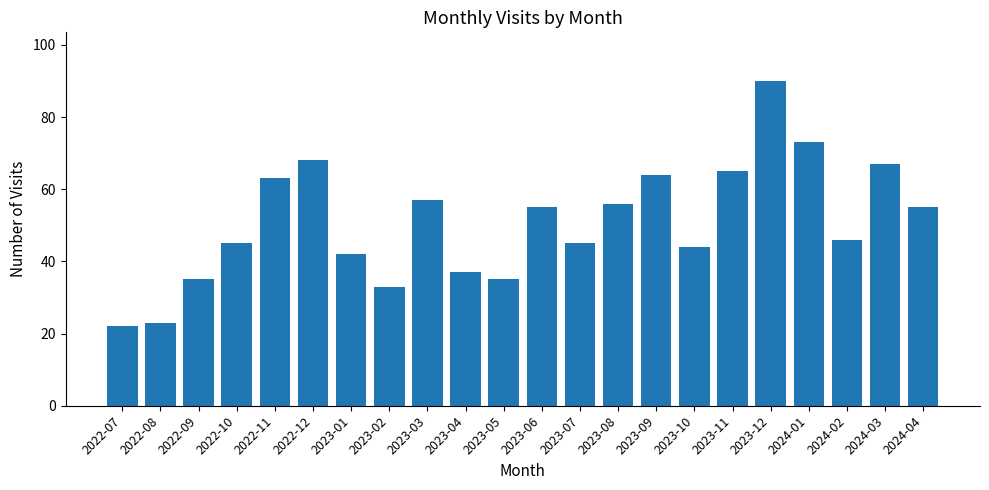

What is the value of the 15th bar from the left?

64